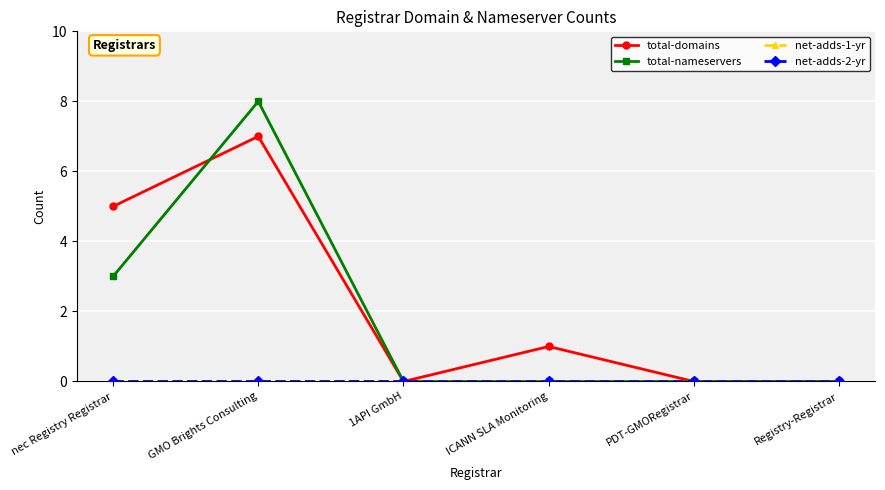

What is the label of the 6th point from the left?

Registry-Registrar